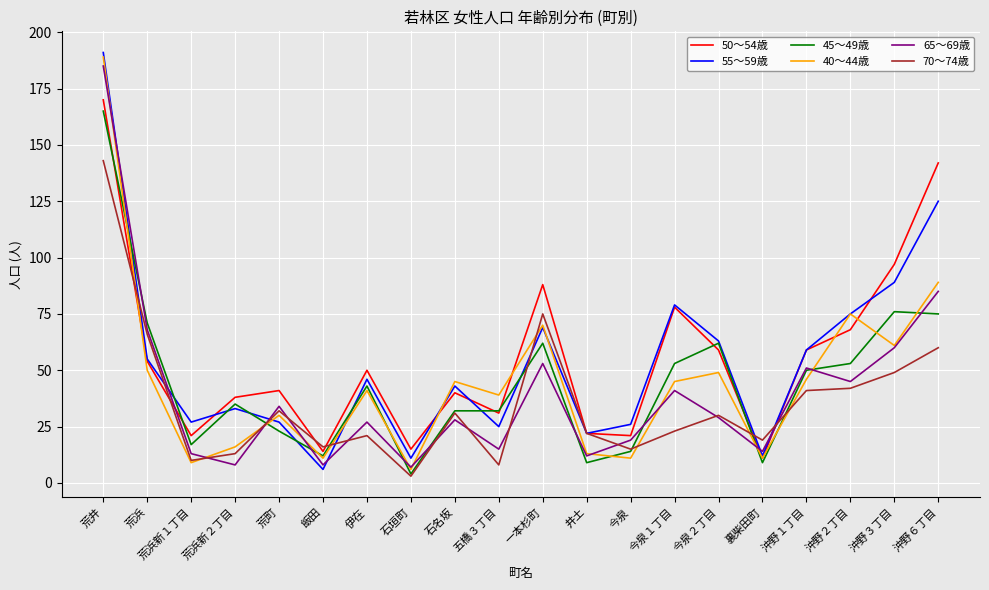

At which label does 40～44歳 first exceed 45?

荒井